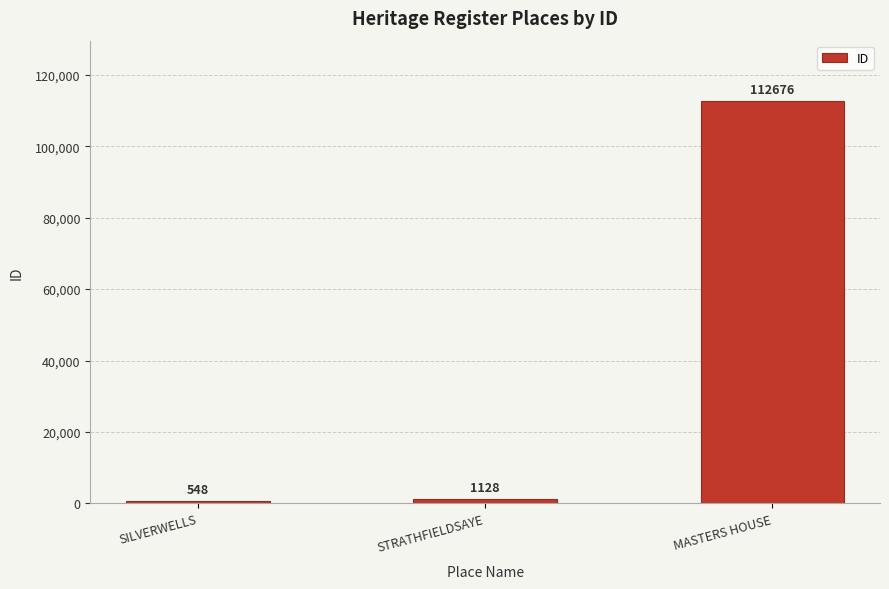

Rank the categories by value from lowest to highest.

SILVERWELLS, STRATHFIELDSAYE, MASTERS HOUSE